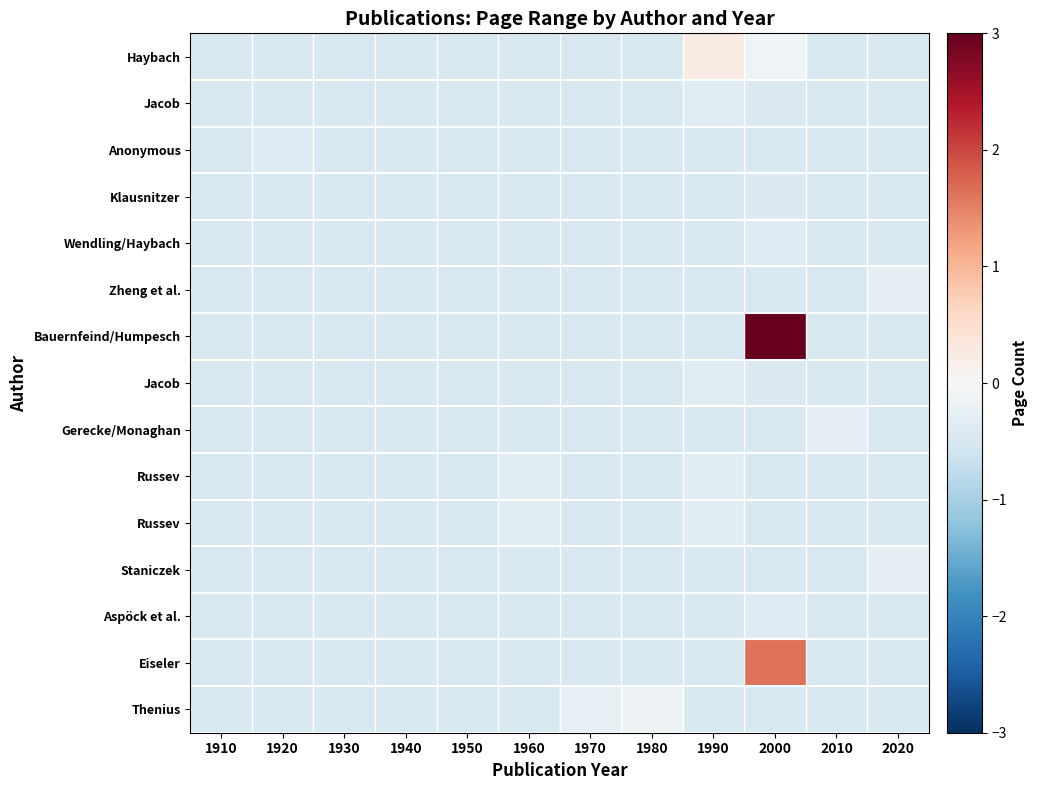

At which category does the chart reach its minimum across all series?

1910